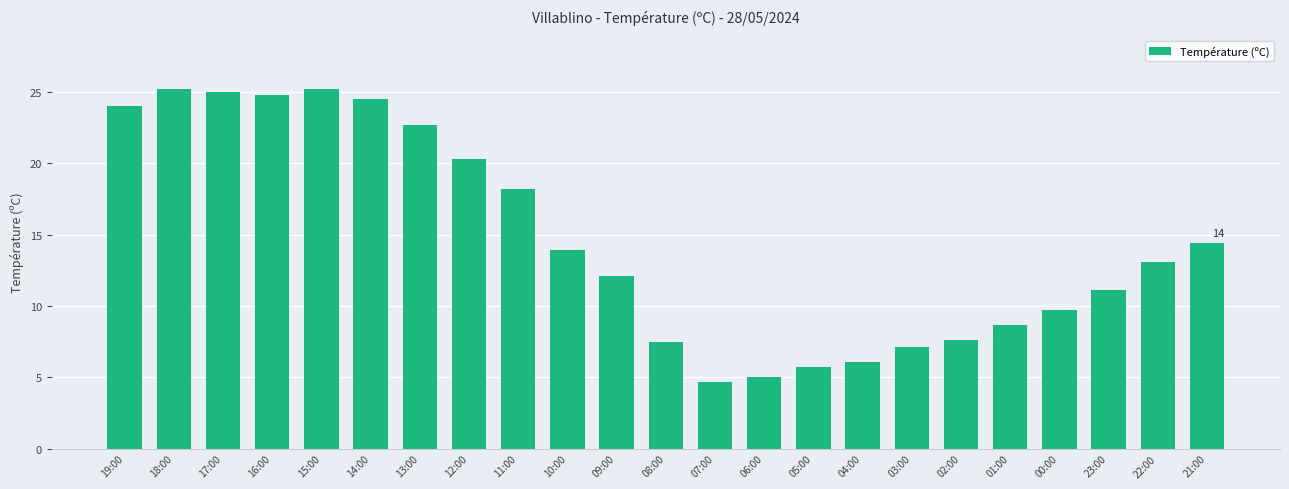

Approximately how many times larger is the value at 17:00 compared to 03:00?

3.5